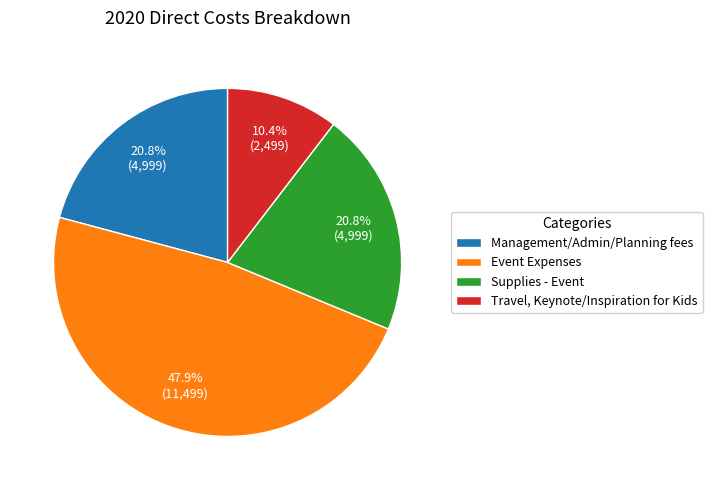

What is the ratio of the value at Supplies - Event to the value at Travel, Keynote/Inspiration for Kids?

2.0